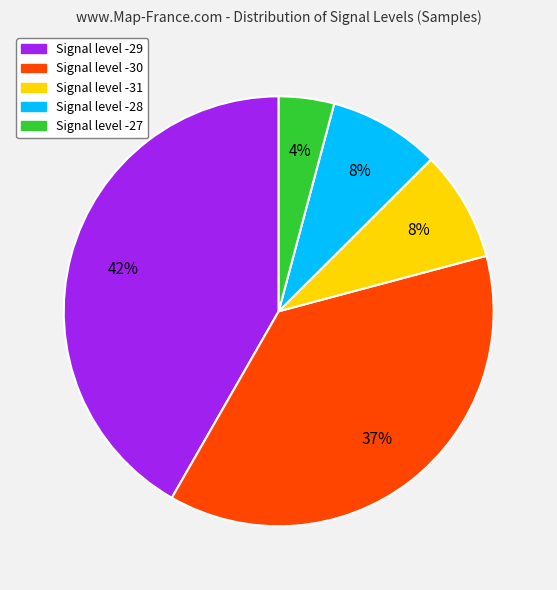

Is there any slice that represents more than half of the pie?

No